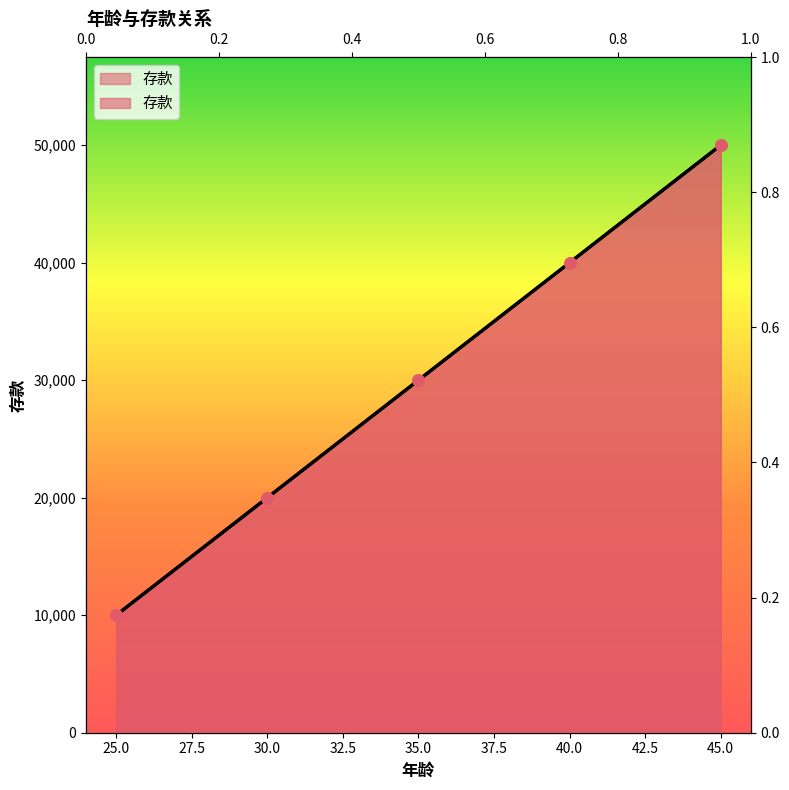

Approximately how many times larger is the value at 45 compared to 30?

2.5